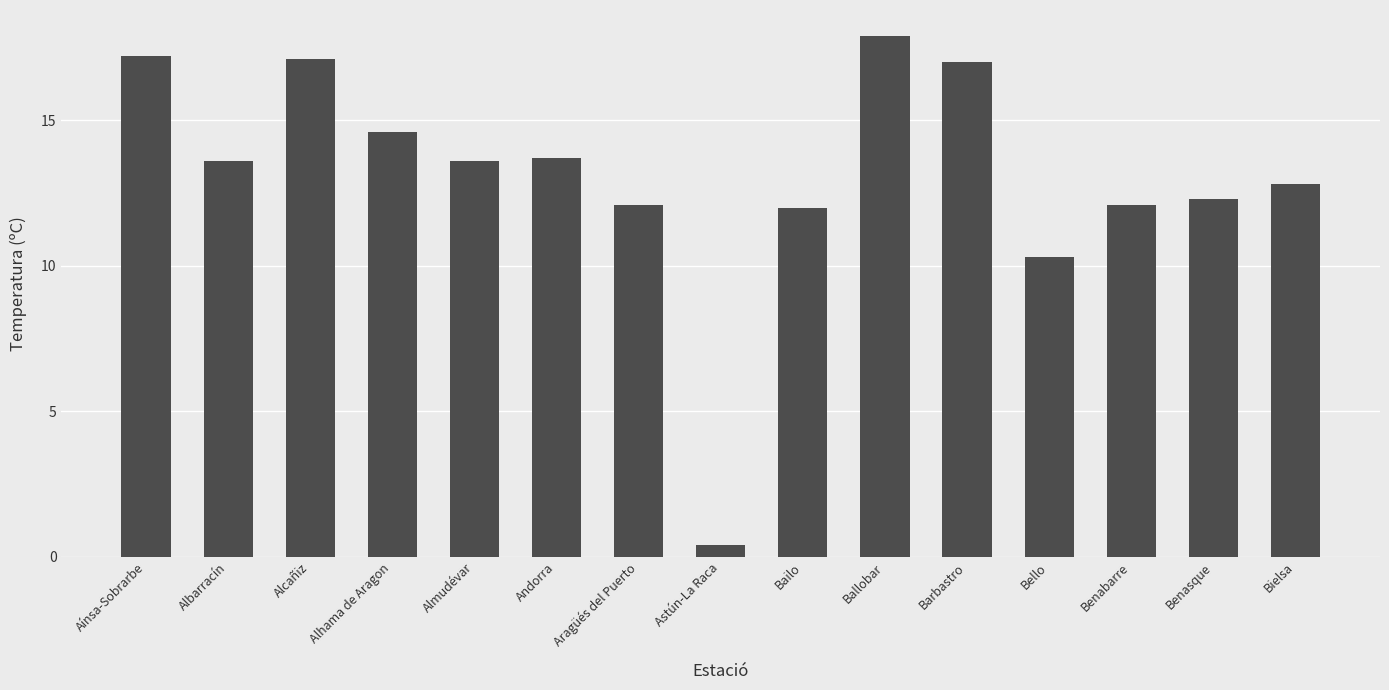

What is the difference between the maximum and minimum values?

17.5